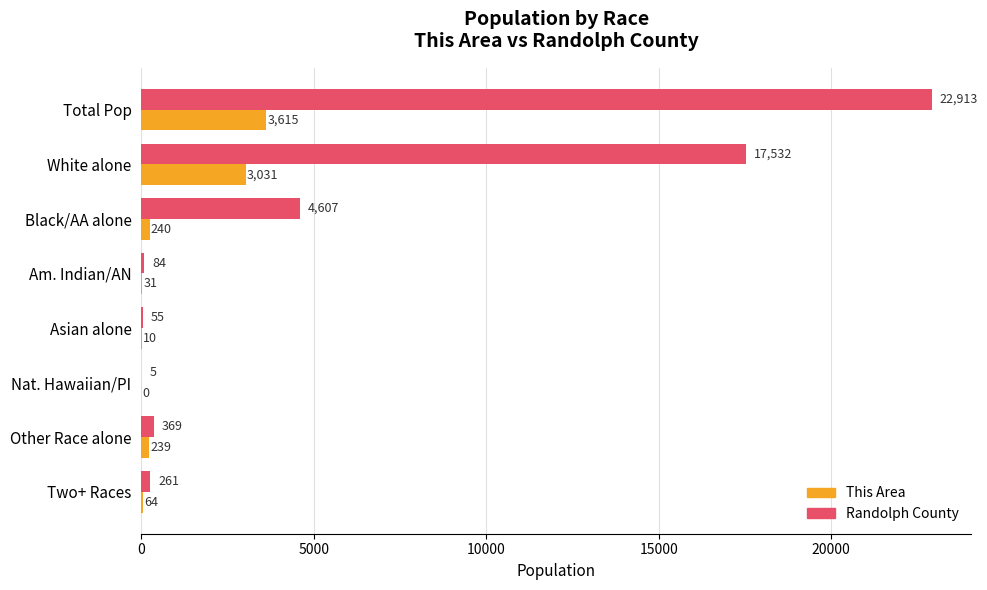

Between Am. Indian/AN and Two+ Races, which series saw the biggest shift?

Randolph County